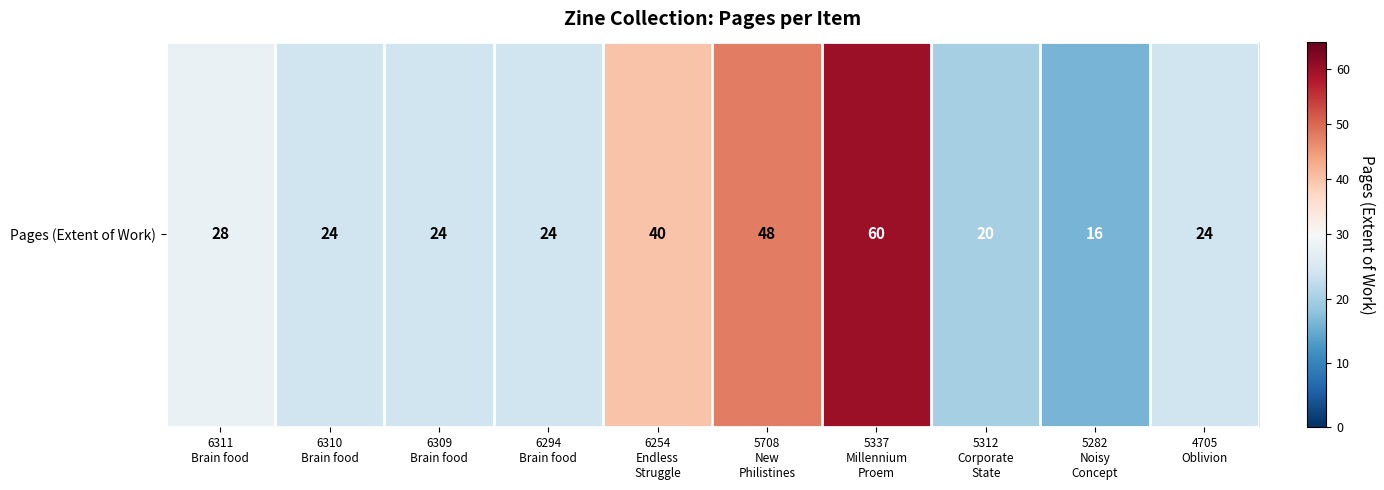

What is the ratio of the value at 6309
Brain food to the value at 4705
Oblivion?

1.0